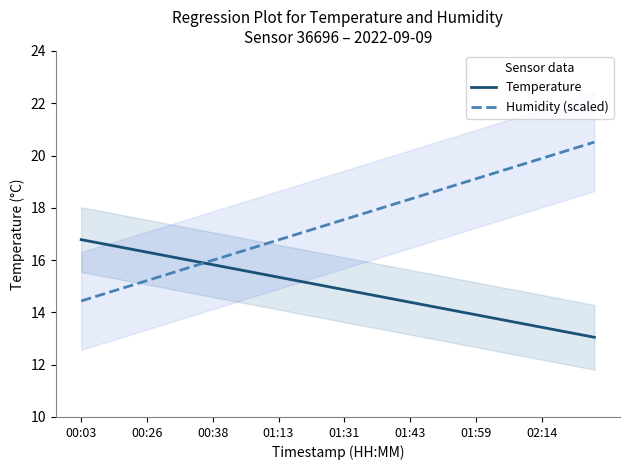

What is the difference between the maximum and minimum values in the Temperature series?

3.7